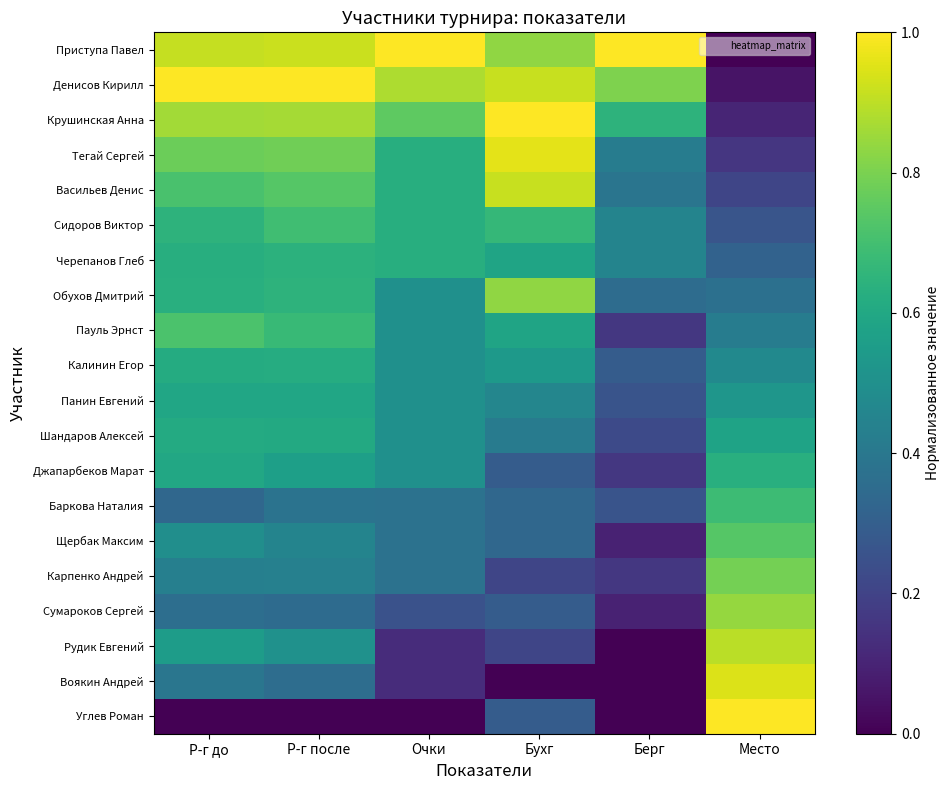

Which series has the largest total across all categories?

Приступа Павел